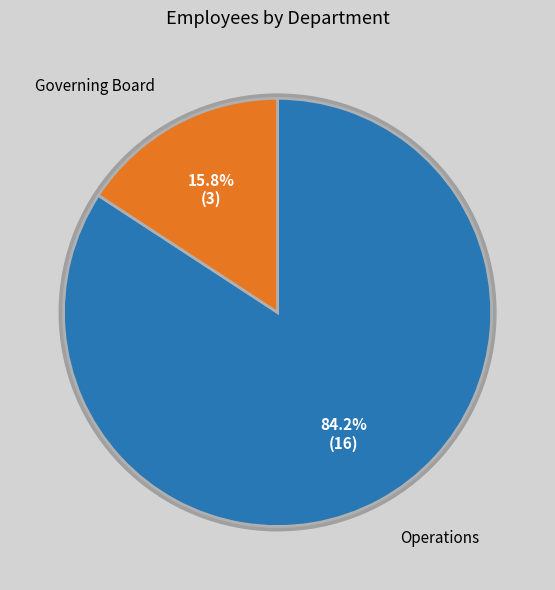

True or false: Governing Board accounts for 16% of the total.

True